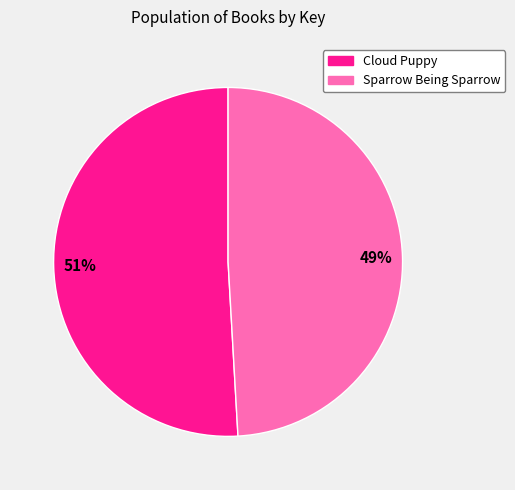

To the nearest percent, what is the difference between the Sparrow Being Sparrow and Cloud Puppy slice percentages?

2%